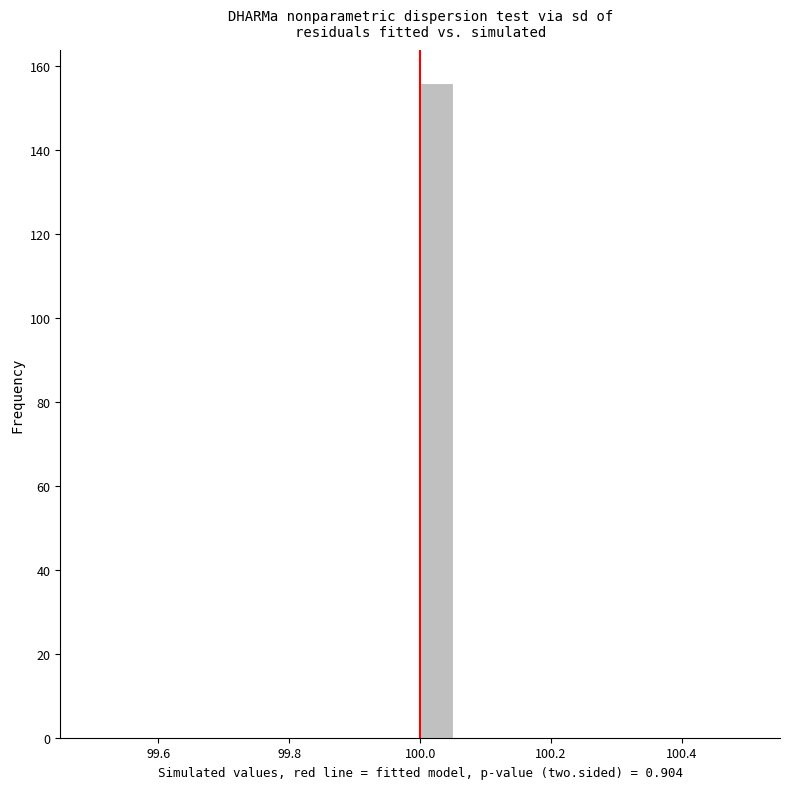

Read against the x-axis, roughly where is the centre of the tallest bar?

100.02